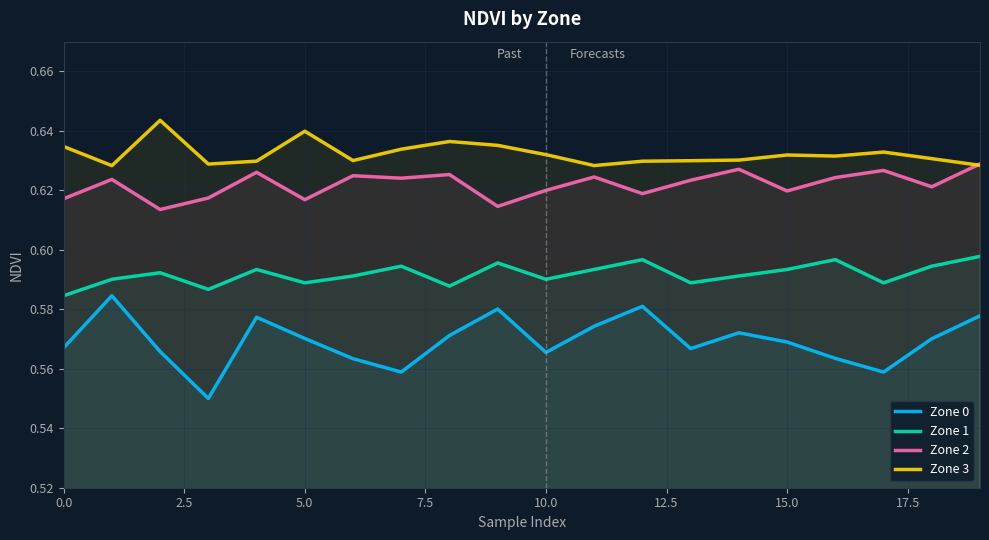

How many series are shown in this chart?

4